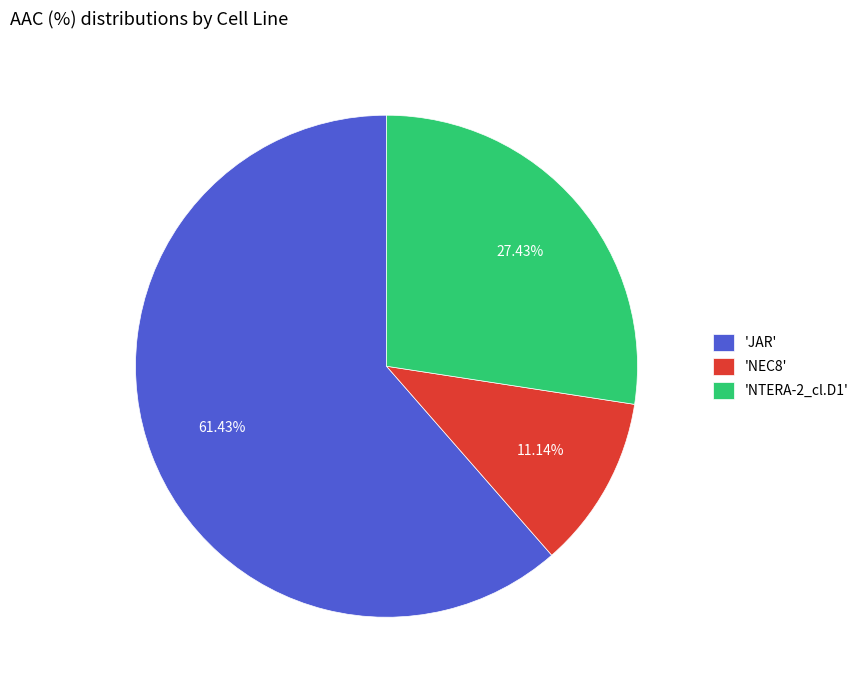

What is the largest slice in the pie chart?

'JAR'